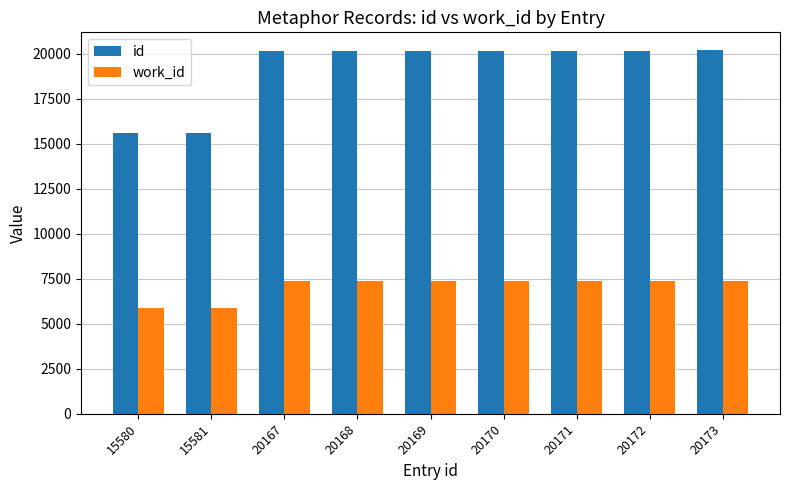

What is the average value of the work_id series?

7047